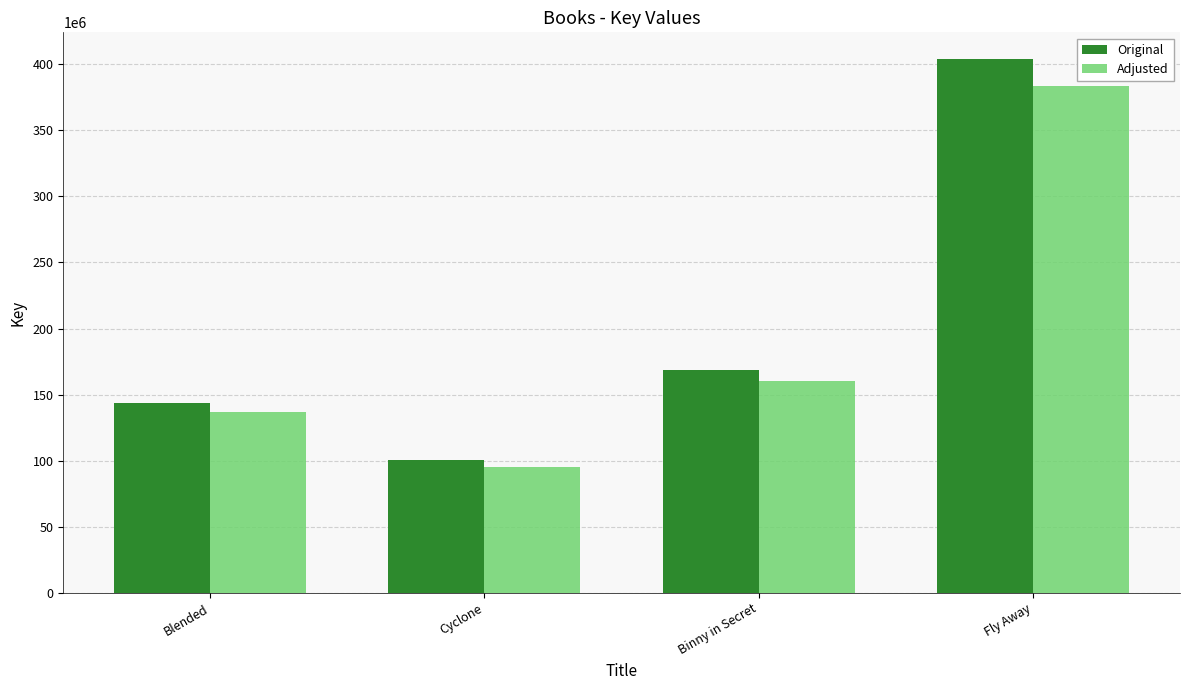

At which label is Adjusted closest to 239600610?

Binny in Secret